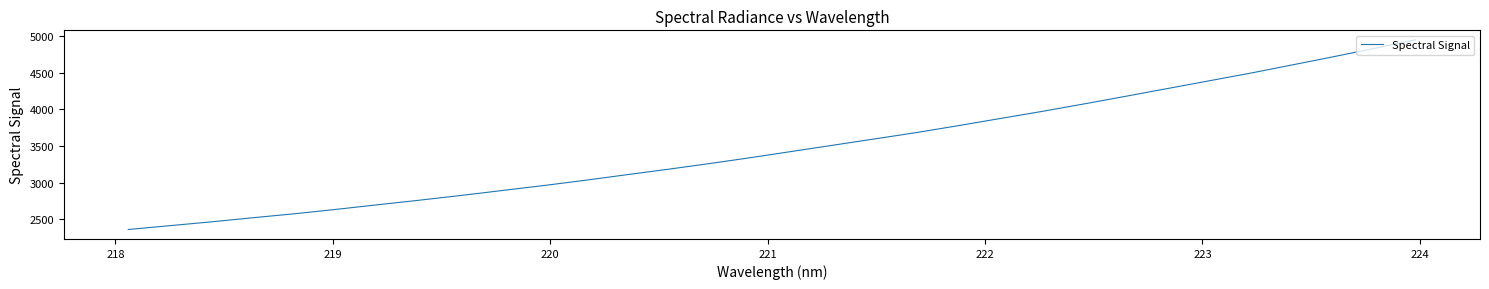

Count the number of data series in this chart.

1